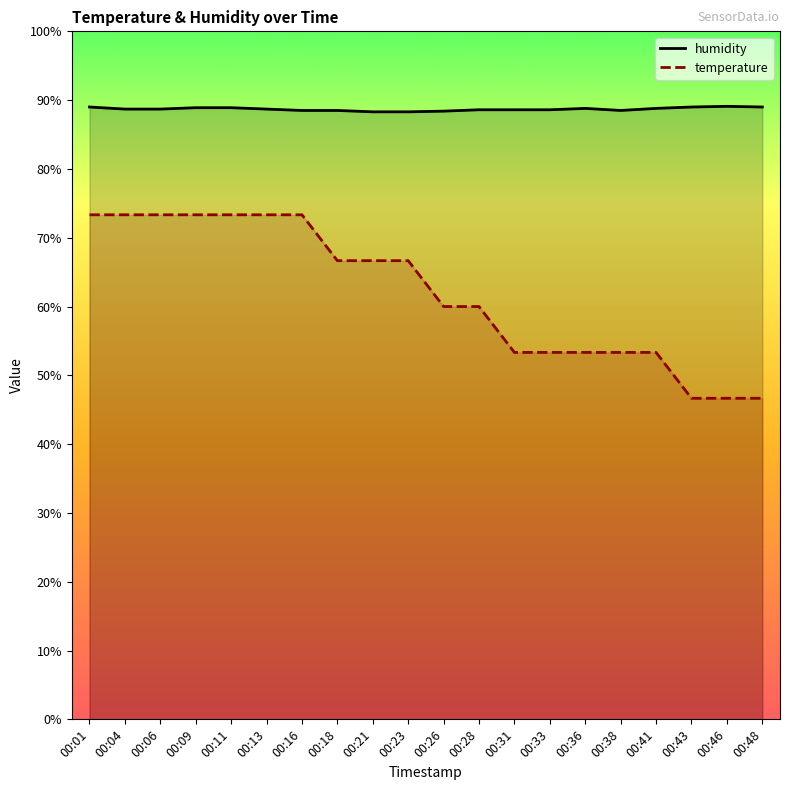

True or false: temperature and humidity cross at least once.

False